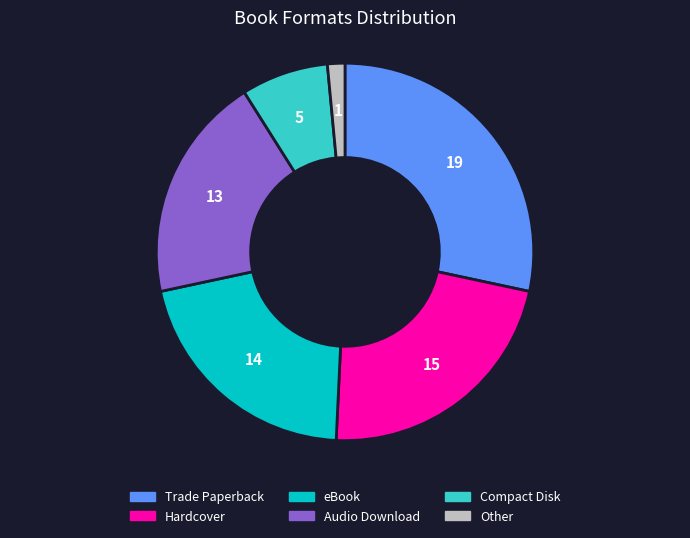

Is the sum of Other and Compact Disk greater than half?

No